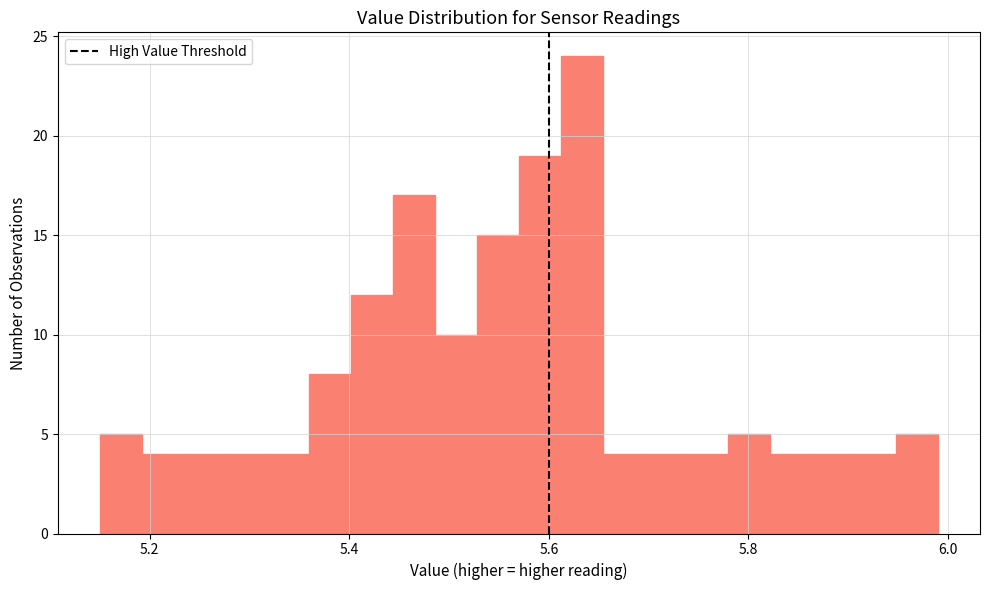

Read against the x-axis, roughly where is the centre of the tallest bar?

5.64